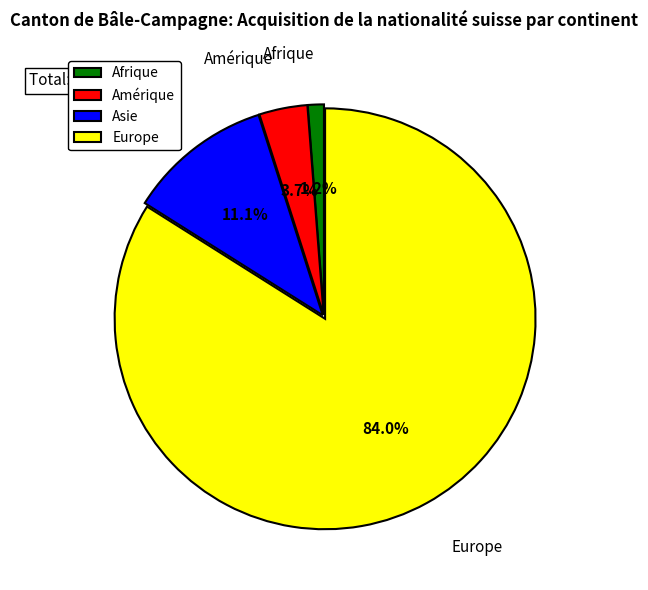

Is the sum of Amérique and Asie greater than half?

No